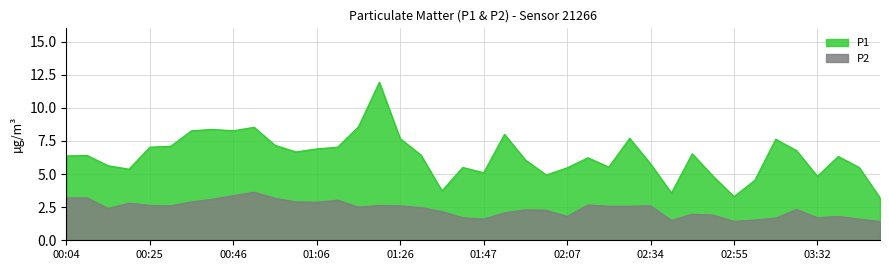

Is the value of P2 at 00:30 greater than the value of P1 at 02:18?

No